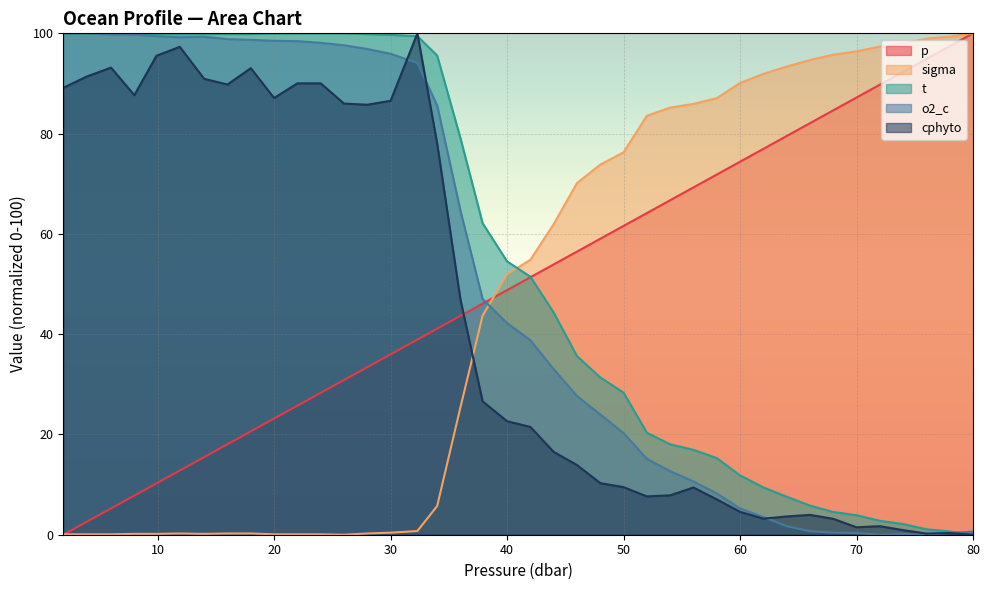

At which label is p closest to 50?

40.0